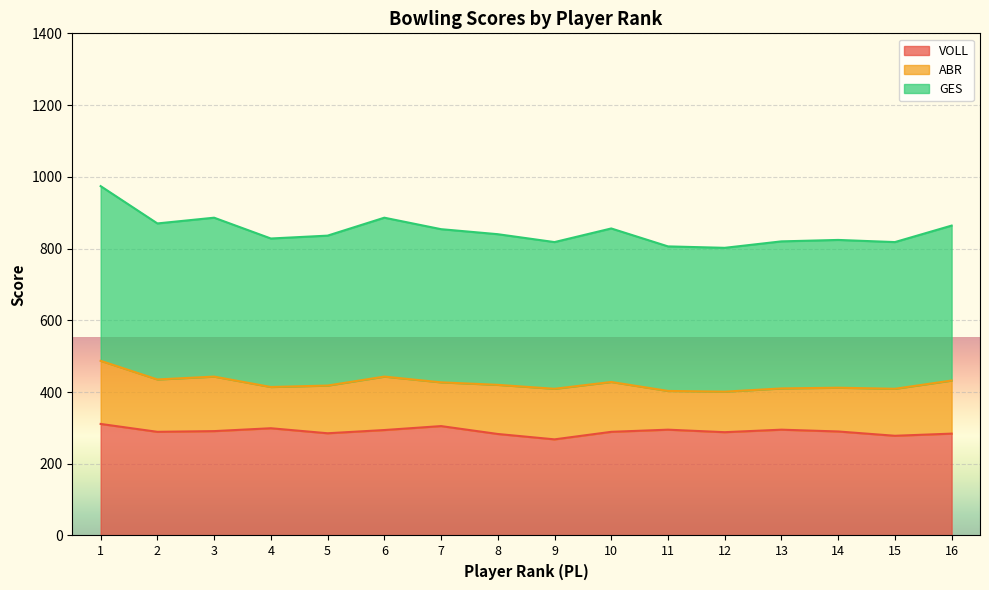

At which label does GES reach its minimum?

12